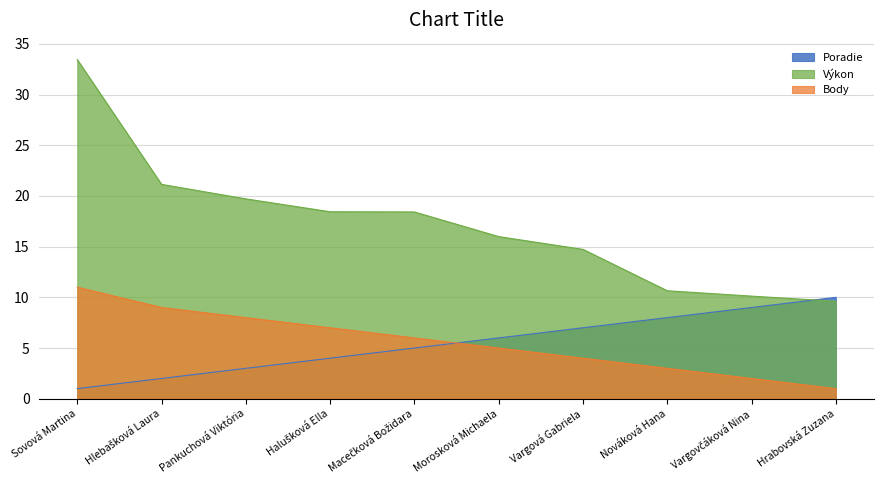

What is the value of the Poradie point at the 4th from the left?

4.0